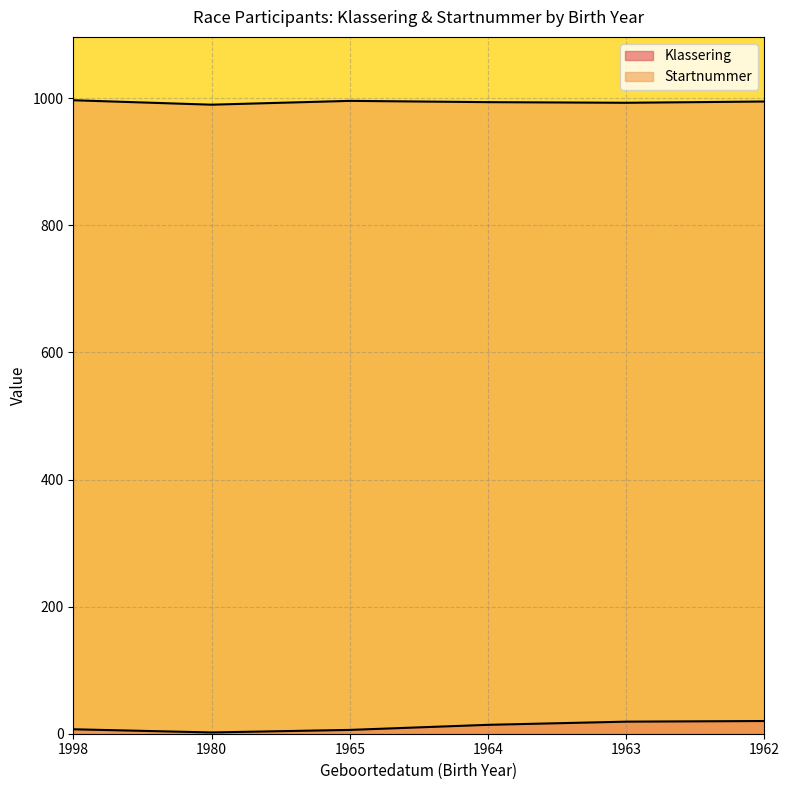

Reading left to right, what are all the values shown in this chart?

Klassering: 7	2	6	14	19	20
Startnummer: 997	990	996	994	993	995